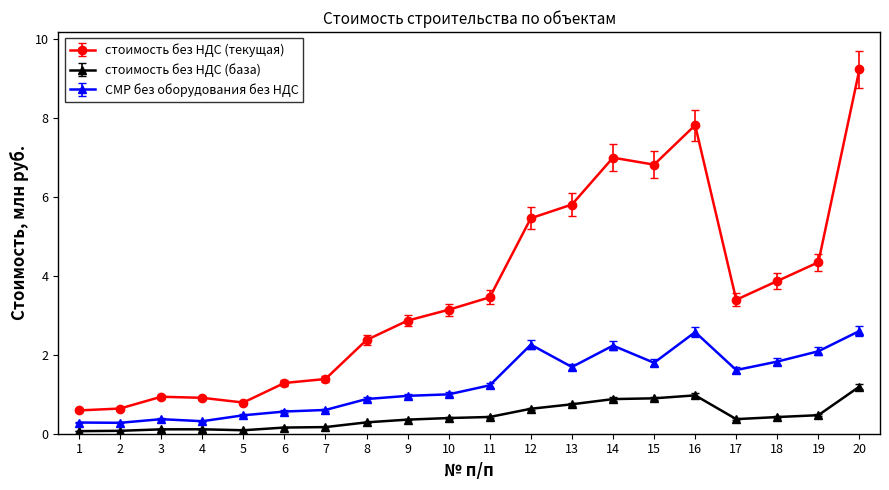

Is it true that стоимость без НДС (текущая) equals 5.5 at 12?

True